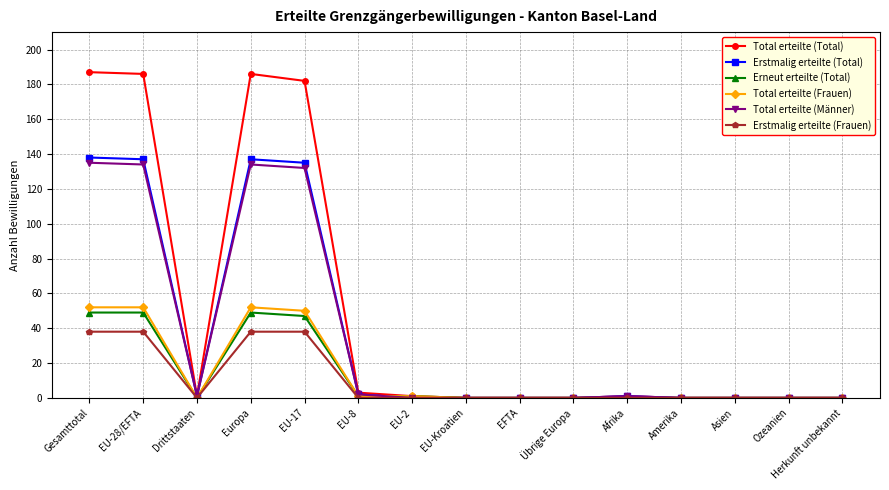

What is the difference between the maximum and minimum values in the Erstmalig erteilte (Frauen) series?

38